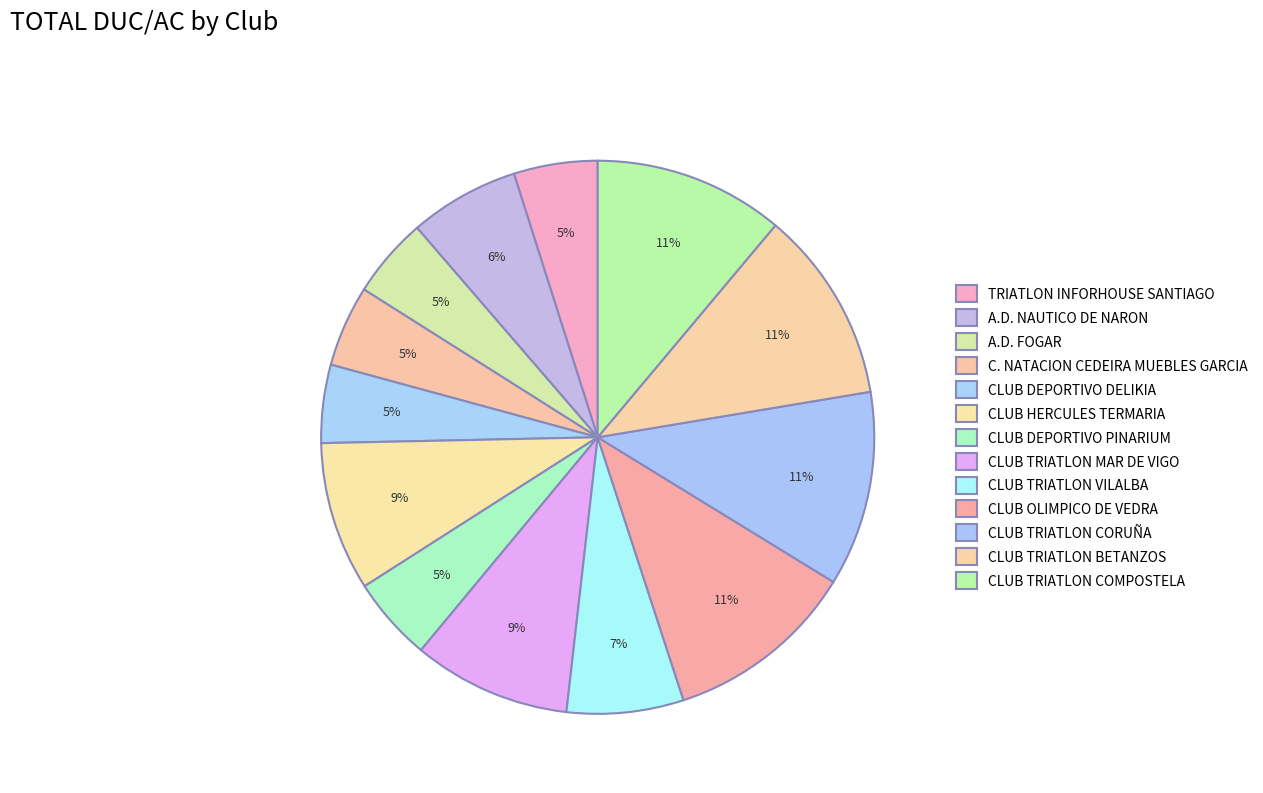

How many slices are in this pie chart?

13